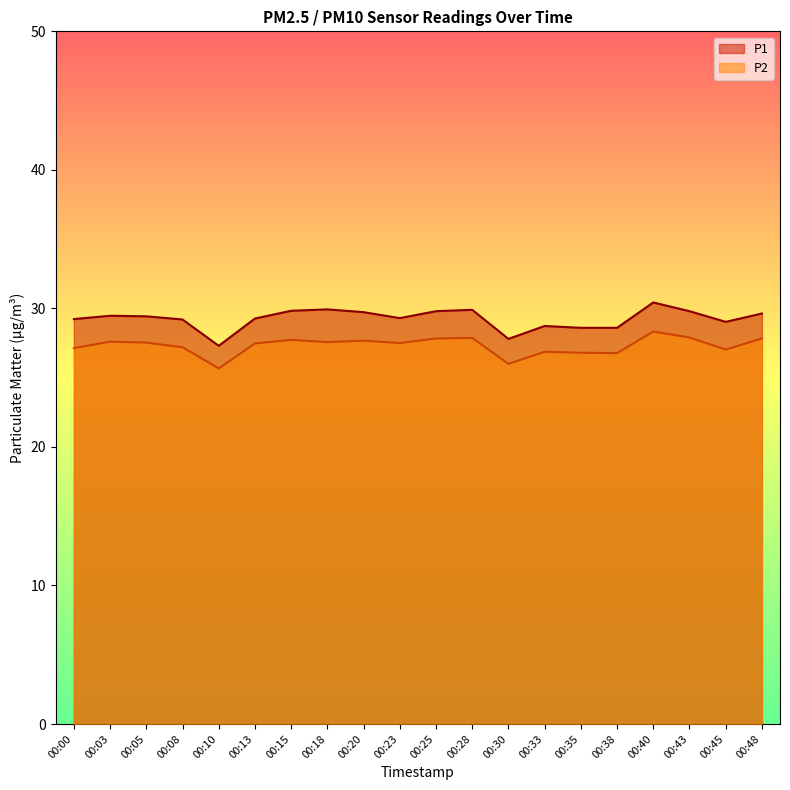

True or false: P1 has a value of 29.2 at 00:00.

True